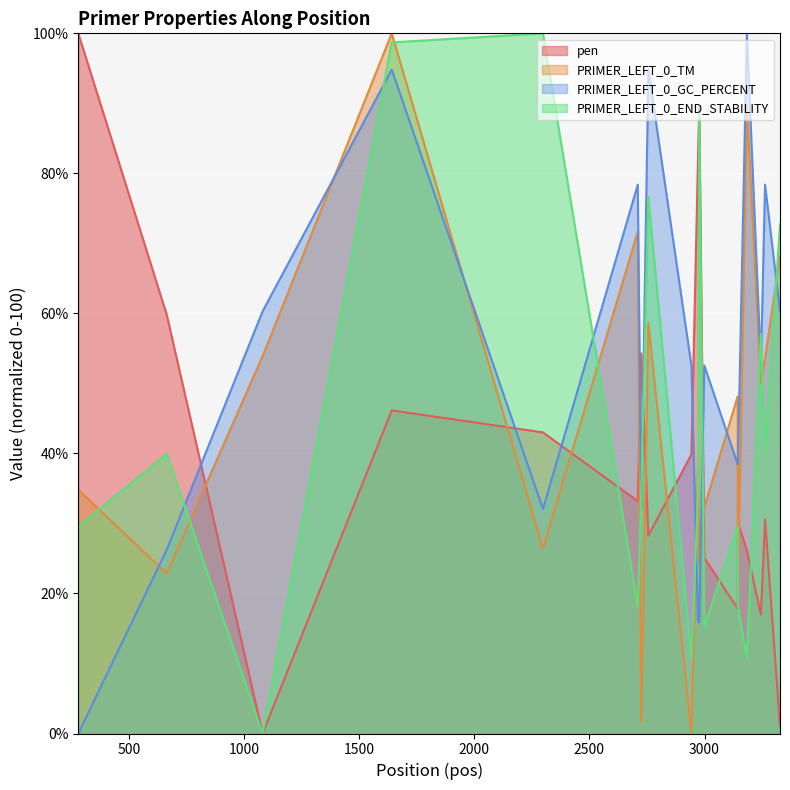

At which category is the sum across all series the highest?

1641